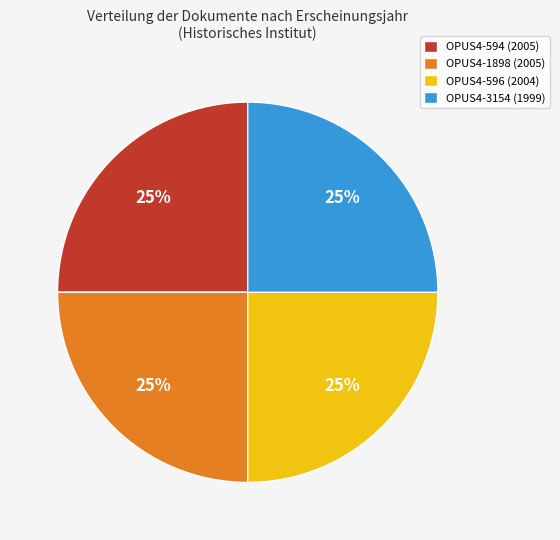

Is there a majority slice in this chart?

No